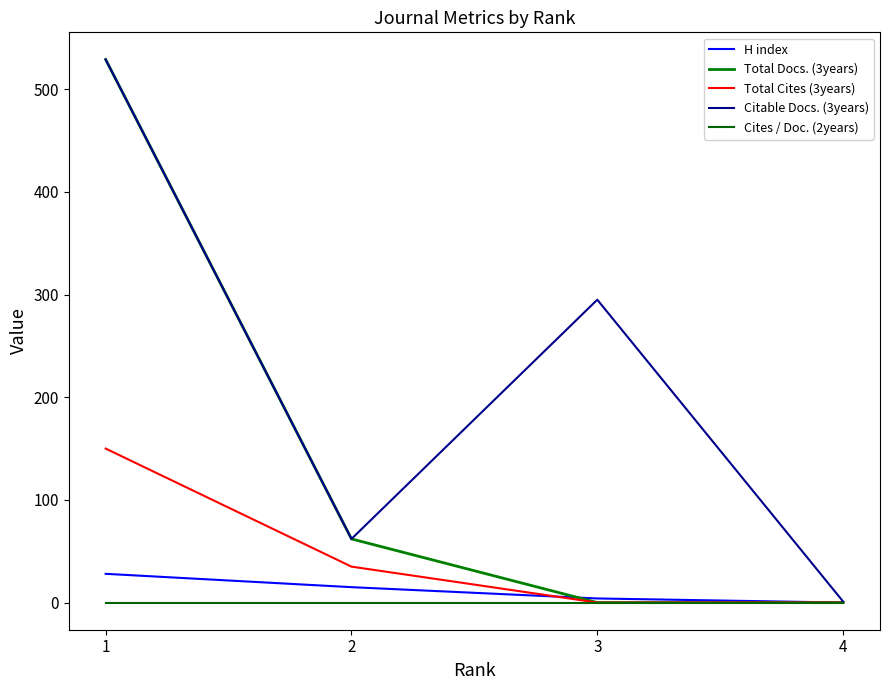

True or false: H index and Cites / Doc. (2years) cross at least once.

False